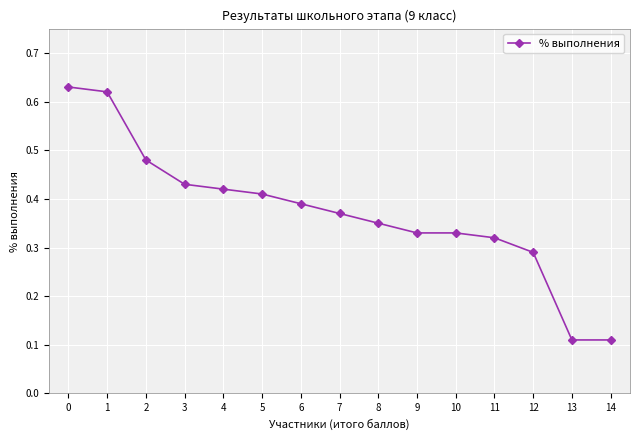

True or false: the data shows 0.6 at 3.

False